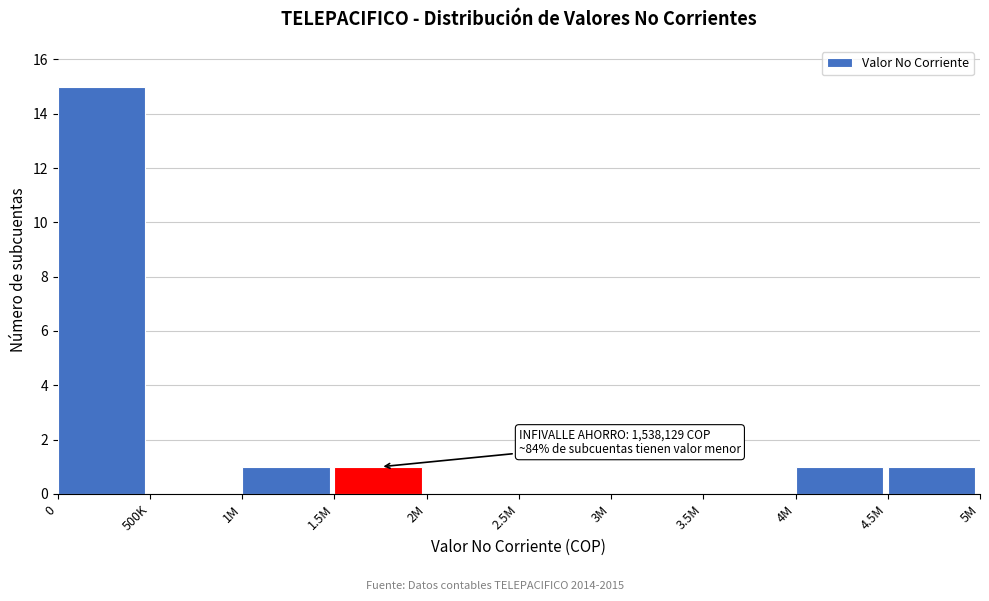

Reading right to left, list all the values displayed in this chart.

4.5M=1	4M=1	3.5M=0	3M=0	2.5M=0	2M=0	1.5M=1	1M=1	500K=0	0=15